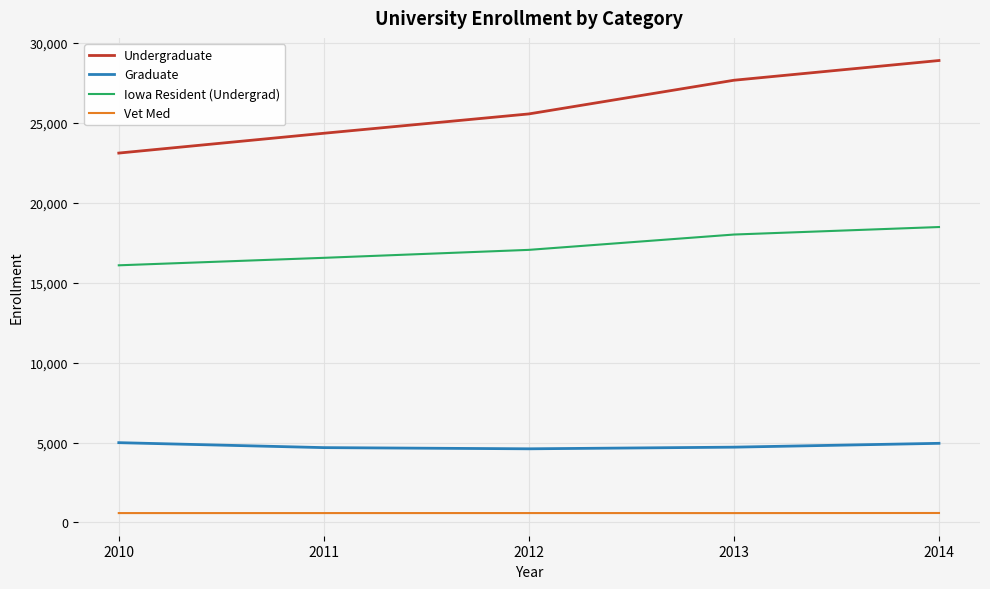

At 2014, list the series in order from largest to smallest.

Undergraduate, Iowa Resident (Undergrad), Graduate, Vet Med